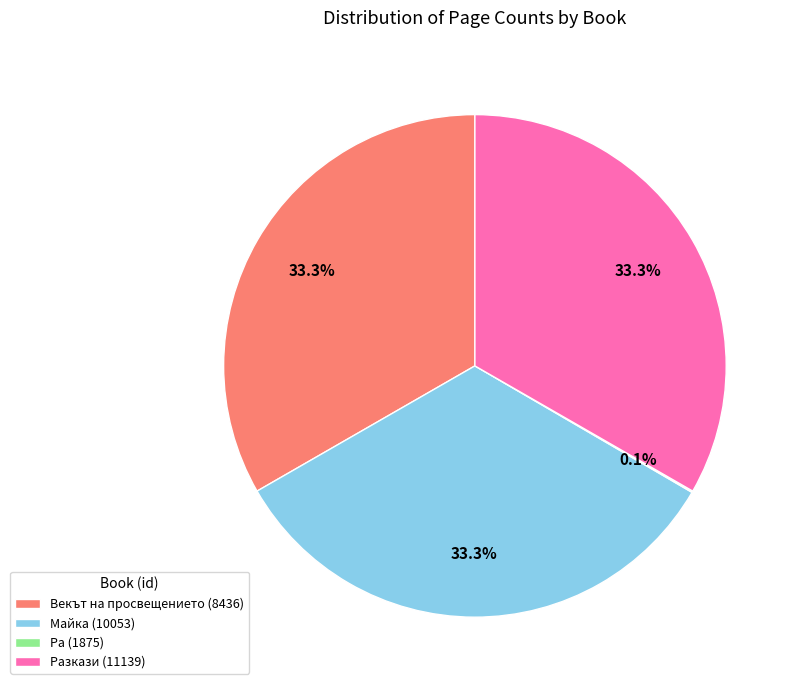

Does any single category account for the majority?

No